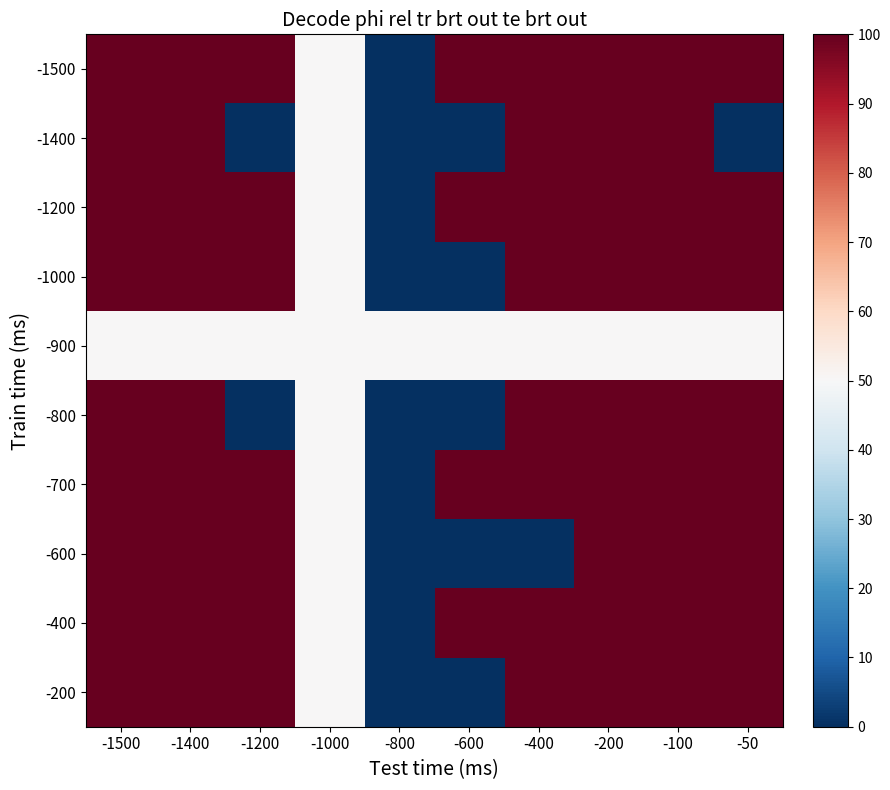

Which has a higher value, -800 or -1500?

-1500